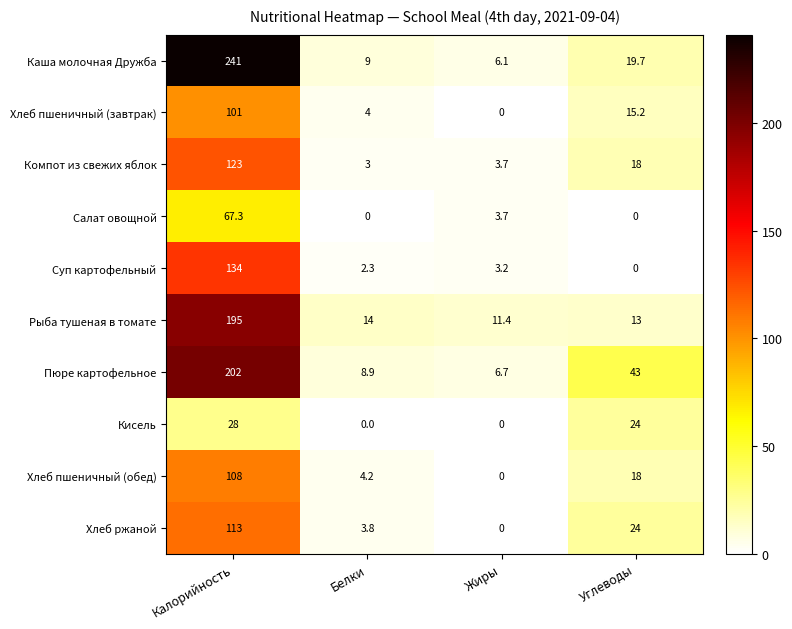

What is the difference between the Пюре картофельное values at Жиры and Белки?

2.2